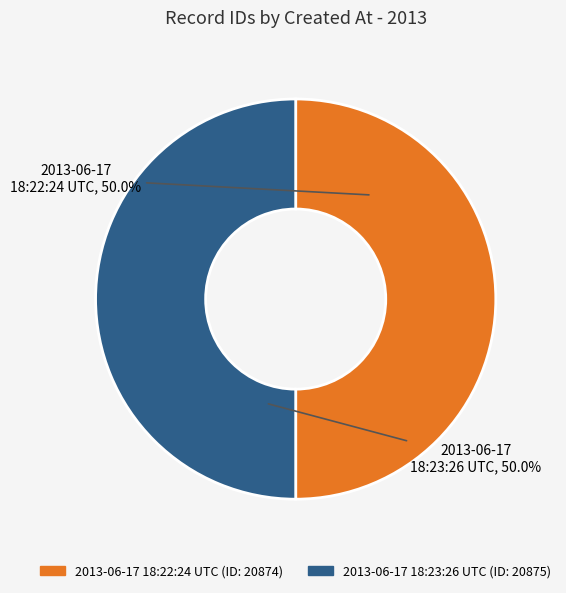

How much of the chart is everything except 2013-06-17 18:22:24 UTC?

50.0%